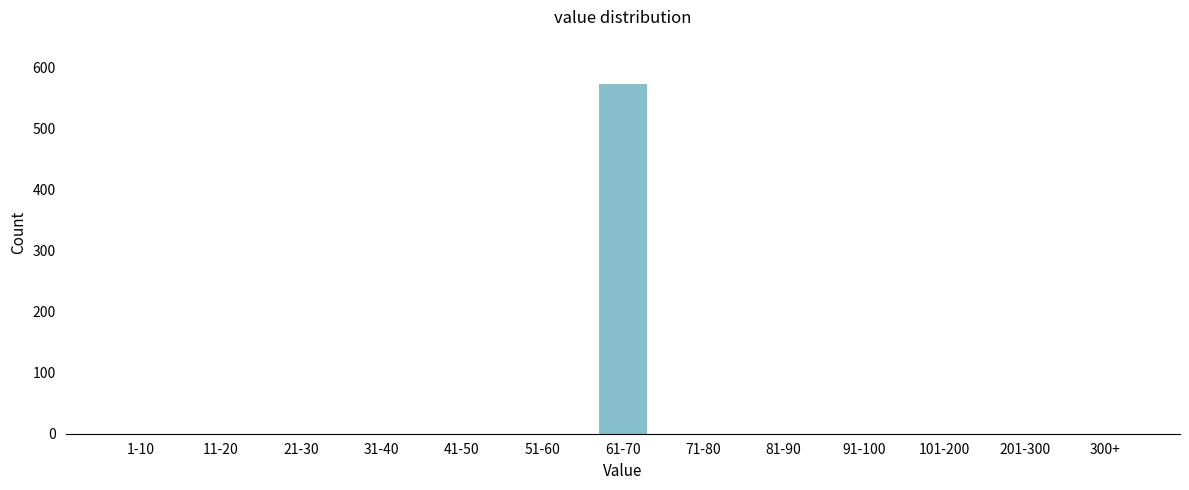

The value at 61-70 is 573. True or false?

True